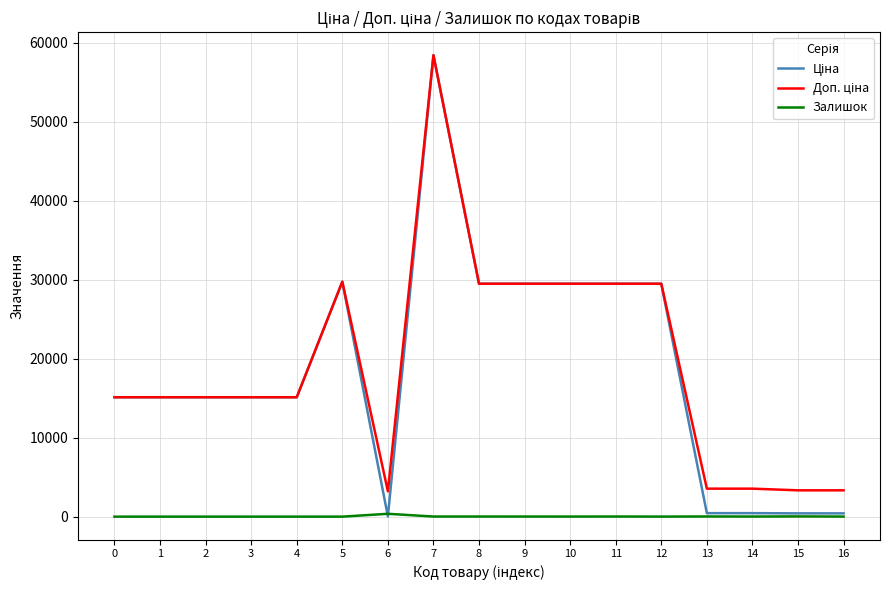

At which category is the sum across all series the highest?

7